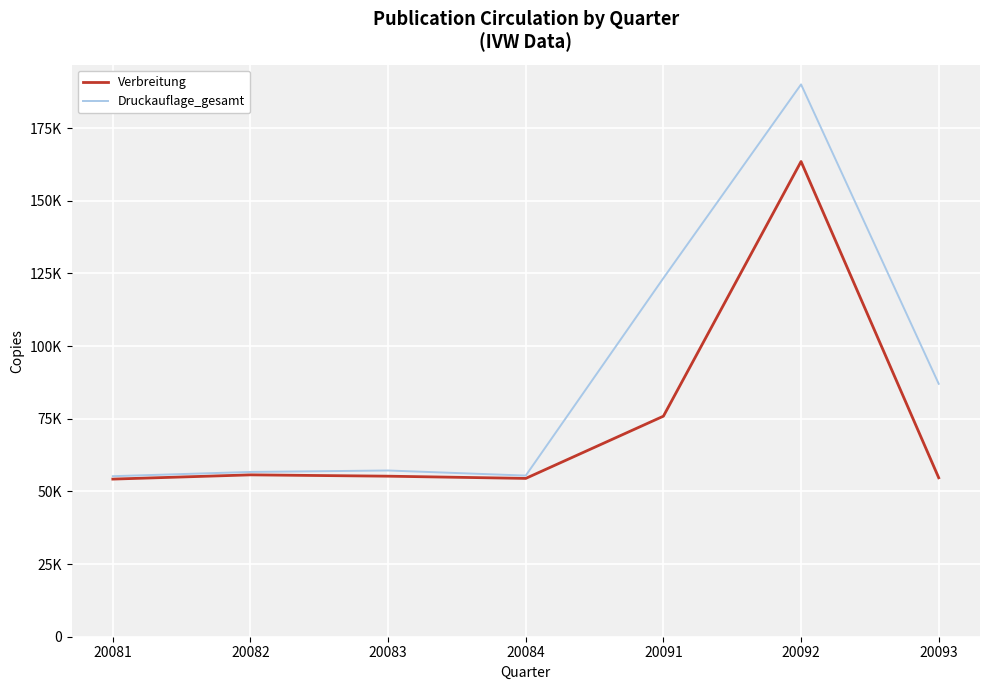

Which series has the widest spread of values?

Druckauflage_gesamt